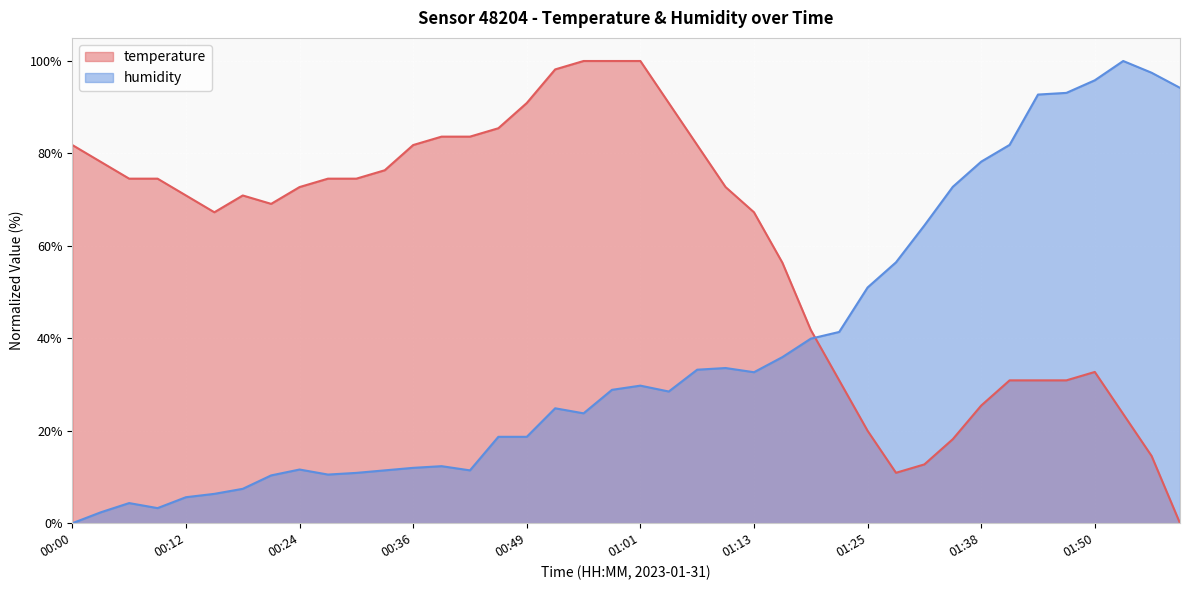

At 01:13, list the series in order from smallest to largest.

humidity, temperature